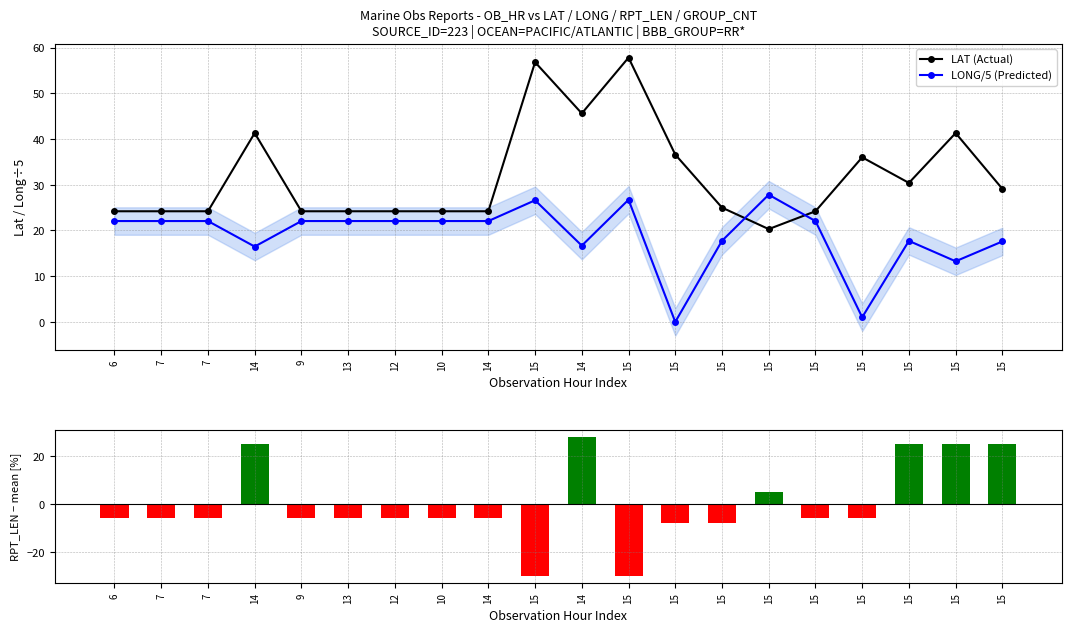

Which label corresponds to the smallest value in the chart?

15